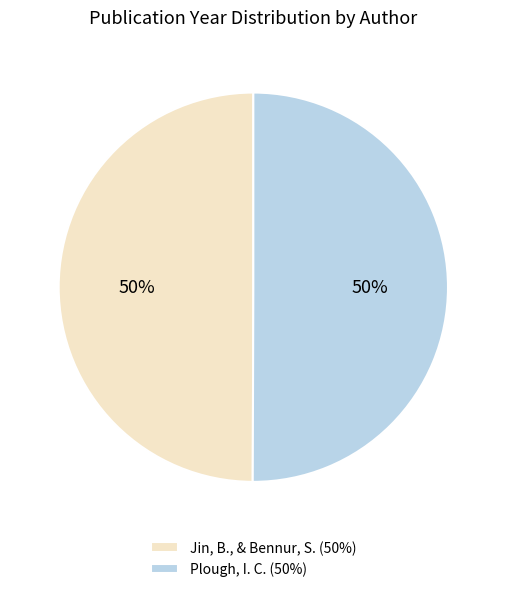

Is the sum of Plough, I. C. (50%) and Jin, B., & Bennur, S. (50%) greater than half?

Yes